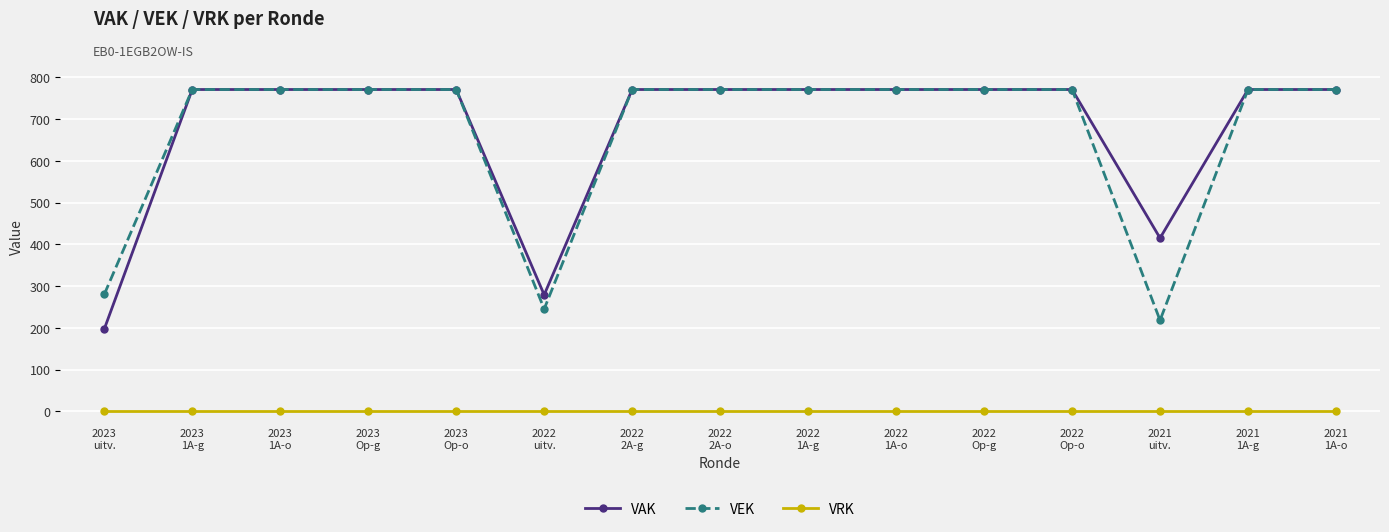

Read the VEK value at 2021
uitv., to the nearest 100.

200